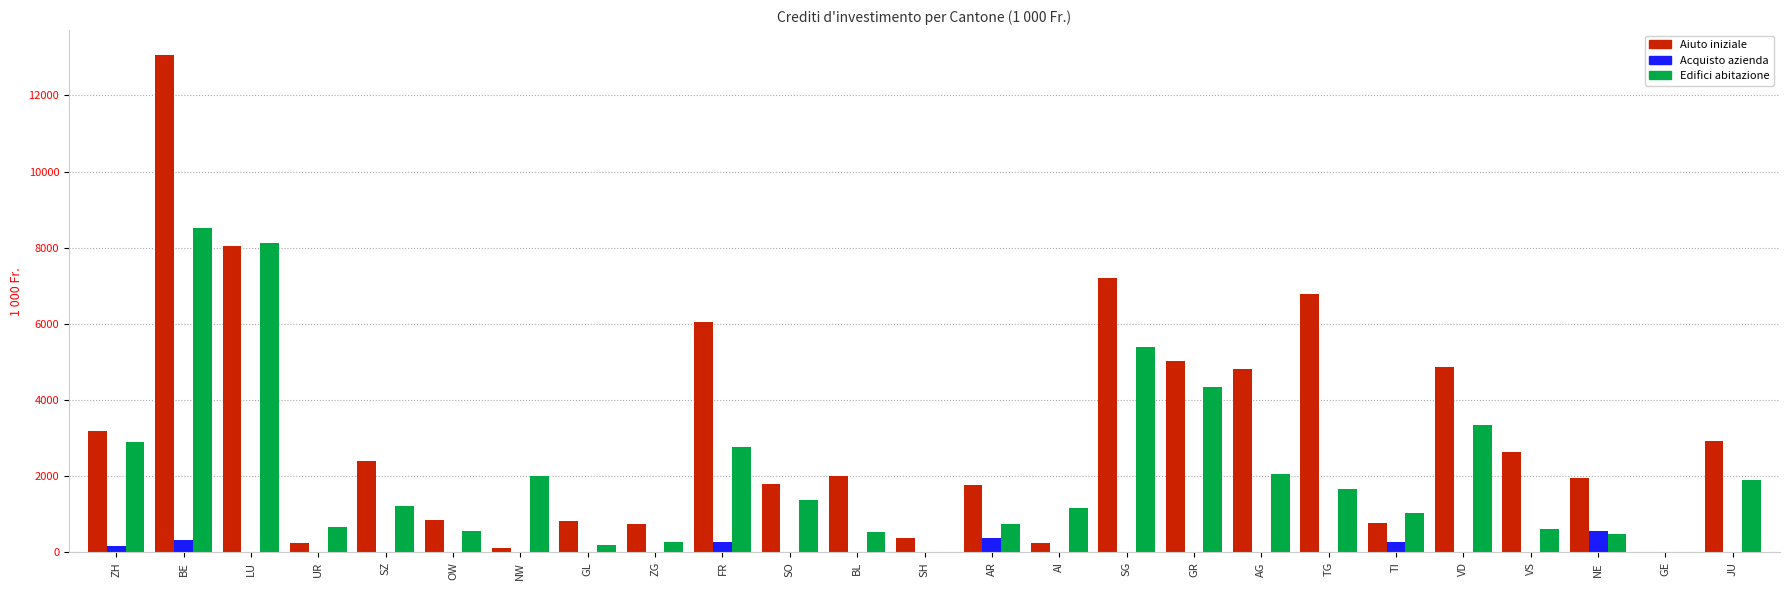

The Edifici abitazione series shows -3919 at SH. True or false?

False